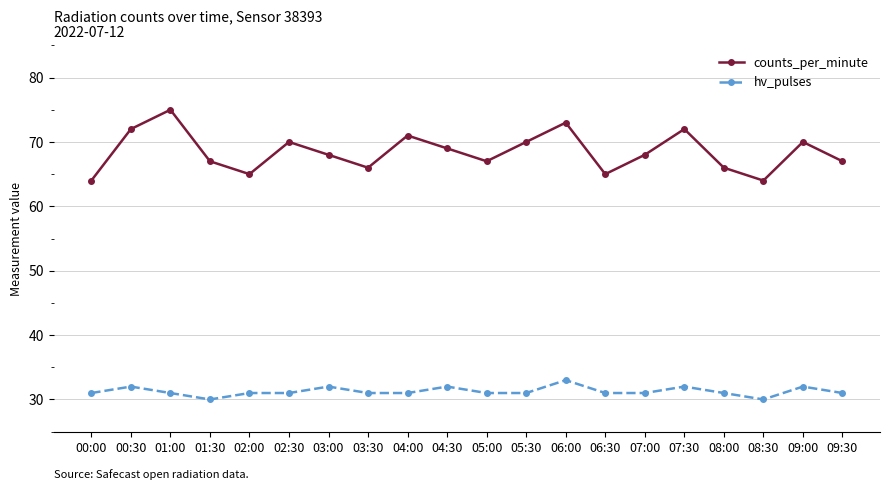

List the series in order of their overall mean, lowest first.

hv_pulses, counts_per_minute